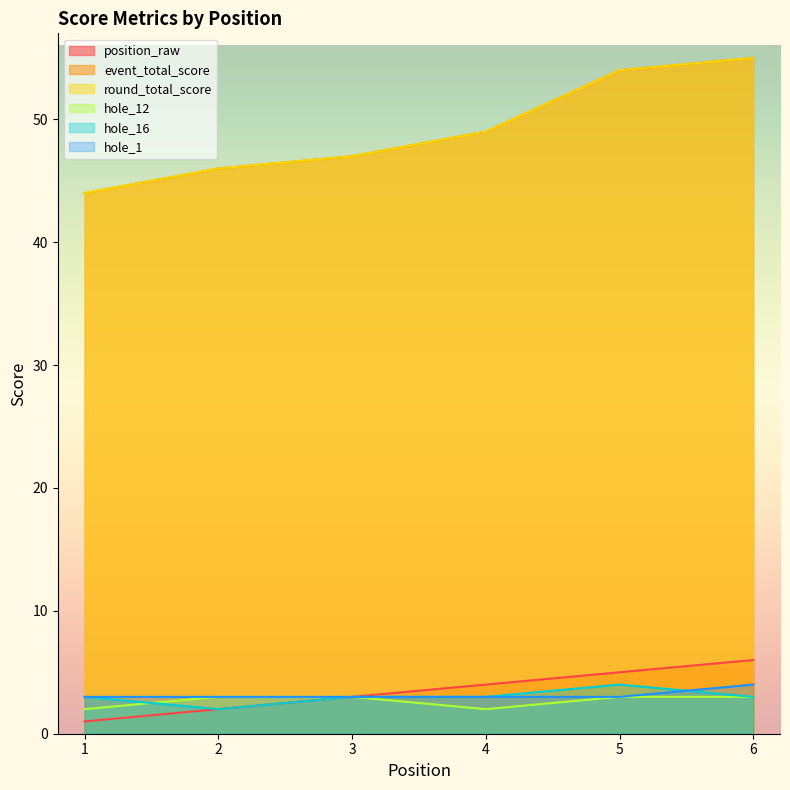

What is the sum of all hole_12 values?

16